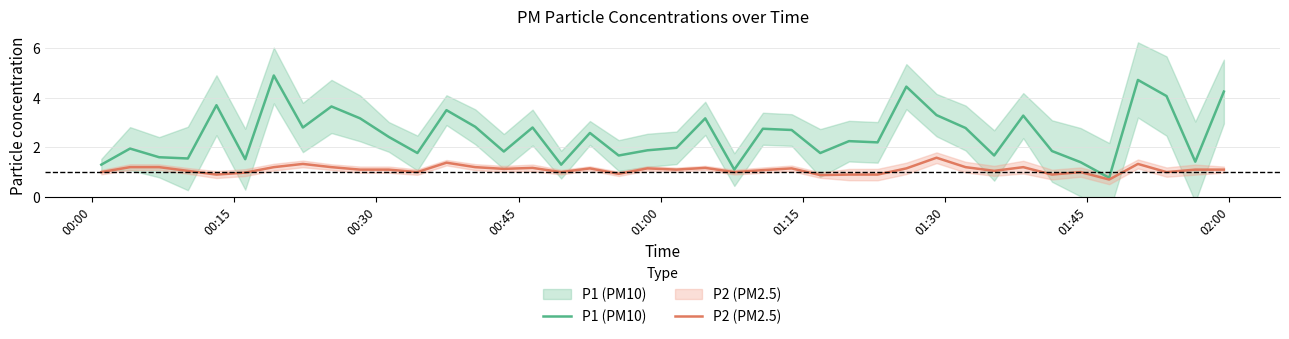

What is the difference between the maximum and minimum values in the P1 (PM10) series?

4.1